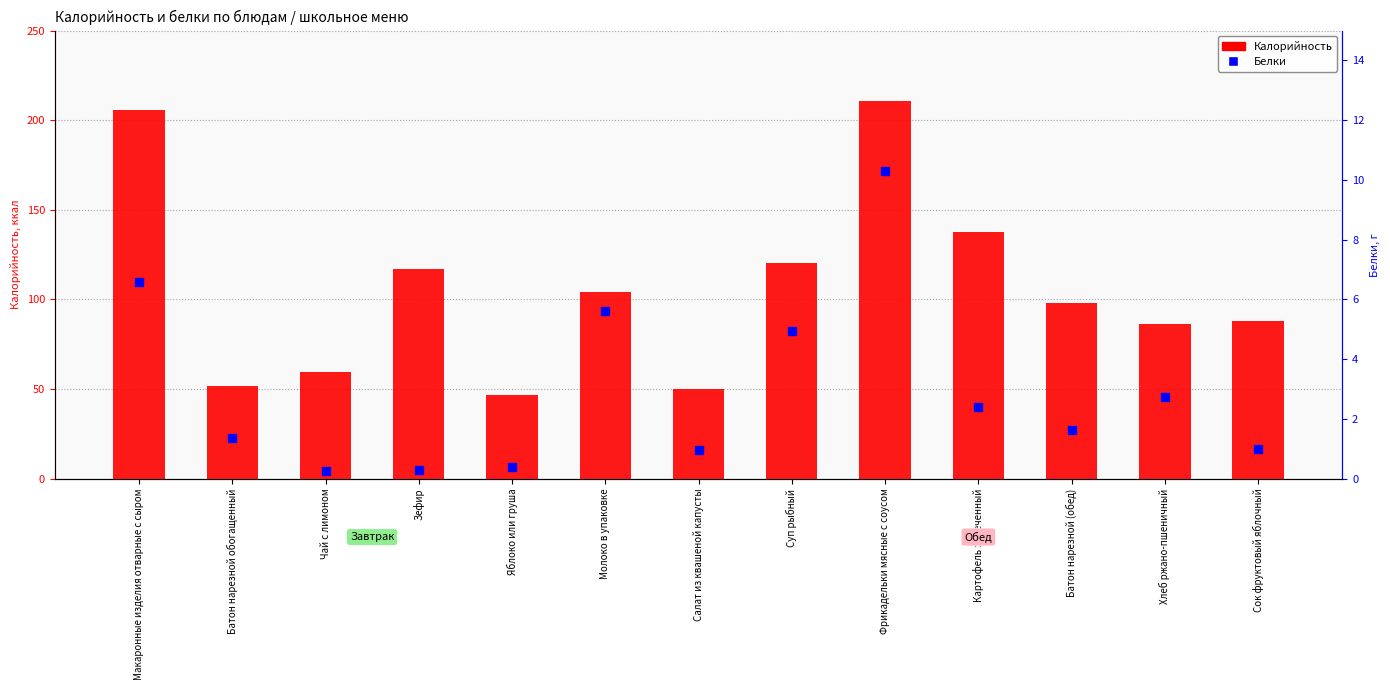

Which series reaches the maximum Y coordinate?

Калорийность